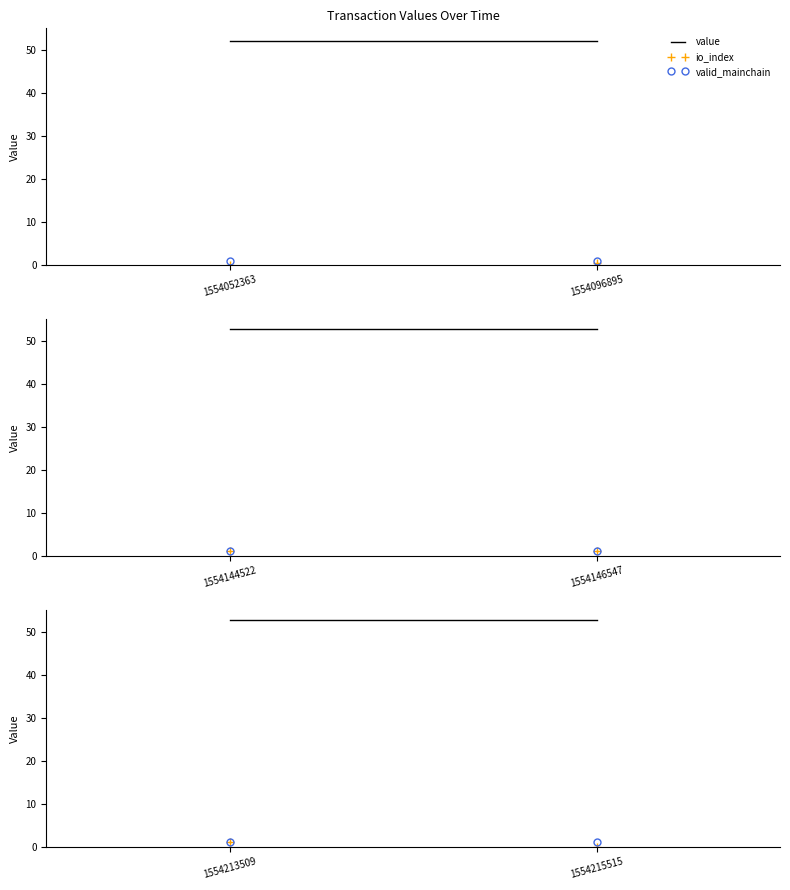

What is the difference between the maximum and minimum values in the io_index series?

1.0